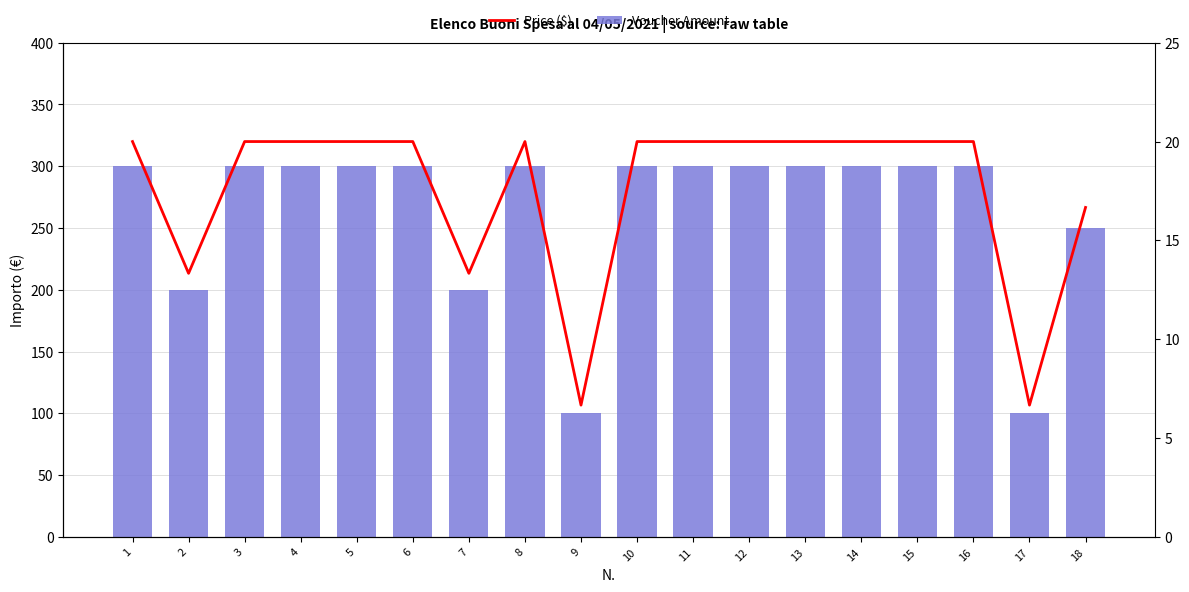

Reading left to right, list all the values displayed in this chart.

Voucher Amount: 1=300.0	2=200.0	3=300.0	4=300.0	5=300.0	6=300.0	7=200.0	8=300.0	9=100.0	10=300.0	11=300.0	12=300.0	13=300.0	14=300.0	15=300.0	16=300.0	17=100.0	18=250.0
Price ($): 1=20.0	2=13.3	3=20.0	4=20.0	5=20.0	6=20.0	7=13.3	8=20.0	9=6.7	10=20.0	11=20.0	12=20.0	13=20.0	14=20.0	15=20.0	16=20.0	17=6.7	18=16.7